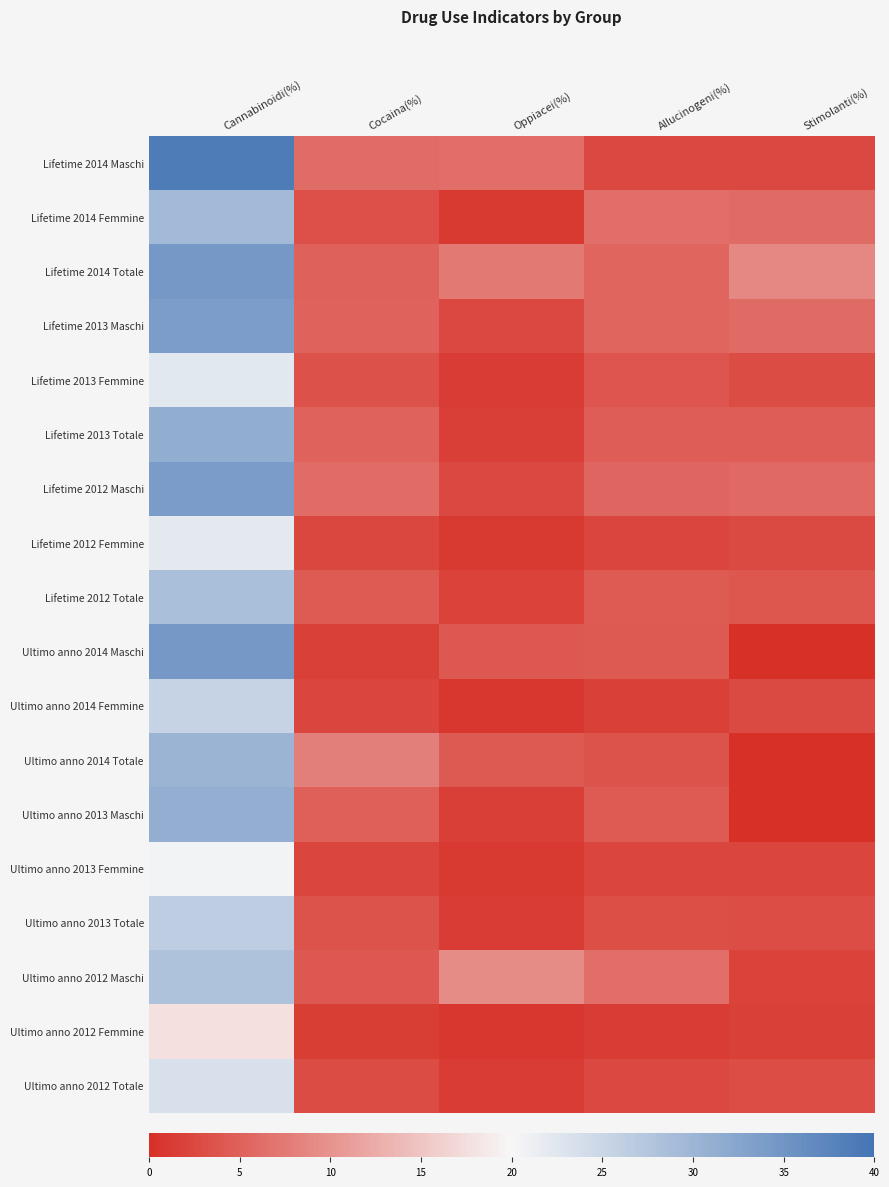

Reading left to right, list all the values displayed in this chart.

Lifetime 2014 Maschi: Cannabinoidi(%)=38.8	Cocaina(%)=6.2	Oppiacei(%)=6.4	Allucinogeni(%)=2.6	Stimolanti(%)=2.6
Lifetime 2014 Femmine: Cannabinoidi(%)=29.5	Cocaina(%)=3.4	Oppiacei(%)=1.2	Allucinogeni(%)=6.3	Stimolanti(%)=6.0
Lifetime 2014 Totale: Cannabinoidi(%)=34.5	Cocaina(%)=5.1	Oppiacei(%)=7.4	Allucinogeni(%)=5.4	Stimolanti(%)=9.0
Lifetime 2013 Maschi: Cannabinoidi(%)=33.7	Cocaina(%)=5.2	Oppiacei(%)=2.5	Allucinogeni(%)=5.4	Stimolanti(%)=6.0
Lifetime 2013 Femmine: Cannabinoidi(%)=22.3	Cocaina(%)=3.5	Oppiacei(%)=1.3	Allucinogeni(%)=3.8	Stimolanti(%)=2.9
Lifetime 2013 Totale: Cannabinoidi(%)=31.3	Cocaina(%)=5.3	Oppiacei(%)=1.7	Allucinogeni(%)=4.7	Stimolanti(%)=4.6
Lifetime 2012 Maschi: Cannabinoidi(%)=33.9	Cocaina(%)=6.1	Oppiacei(%)=2.5	Allucinogeni(%)=5.6	Stimolanti(%)=5.8
Lifetime 2012 Femmine: Cannabinoidi(%)=22.1	Cocaina(%)=2.4	Oppiacei(%)=1.2	Allucinogeni(%)=2.2	Stimolanti(%)=2.8
Lifetime 2012 Totale: Cannabinoidi(%)=28.5	Cocaina(%)=4.5	Oppiacei(%)=1.9	Allucinogeni(%)=4.4	Stimolanti(%)=4.0
Ultimo anno 2014 Maschi: Cannabinoidi(%)=34.5	Cocaina(%)=1.8	Oppiacei(%)=4.1	Allucinogeni(%)=4.3	Stimolanti(%)=0.0
Ultimo anno 2014 Femmine: Cannabinoidi(%)=25.4	Cocaina(%)=2.3	Oppiacei(%)=0.9	Allucinogeni(%)=1.8	Stimolanti(%)=2.8
Ultimo anno 2014 Totale: Cannabinoidi(%)=30.3	Cocaina(%)=8.1	Oppiacei(%)=4.3	Allucinogeni(%)=3.6	Stimolanti(%)=0.0
Ultimo anno 2013 Maschi: Cannabinoidi(%)=31.2	Cocaina(%)=4.9	Oppiacei(%)=1.6	Allucinogeni(%)=4.4	Stimolanti(%)=0.0
Ultimo anno 2013 Femmine: Cannabinoidi(%)=20.5	Cocaina(%)=2.2	Oppiacei(%)=1.1	Allucinogeni(%)=2.3	Stimolanti(%)=2.2
Ultimo anno 2013 Totale: Cannabinoidi(%)=26.3	Cocaina(%)=3.7	Oppiacei(%)=1.3	Allucinogeni(%)=3.2	Stimolanti(%)=3.1
Ultimo anno 2012 Maschi: Cannabinoidi(%)=28.1	Cocaina(%)=4.1	Oppiacei(%)=9.3	Allucinogeni(%)=6.4	Stimolanti(%)=2.0
Ultimo anno 2012 Femmine: Cannabinoidi(%)=17.8	Cocaina(%)=1.5	Oppiacei(%)=0.8	Allucinogeni(%)=1.3	Stimolanti(%)=1.8
Ultimo anno 2012 Totale: Cannabinoidi(%)=23.4	Cocaina(%)=2.9	Oppiacei(%)=1.4	Allucinogeni(%)=2.6	Stimolanti(%)=3.1